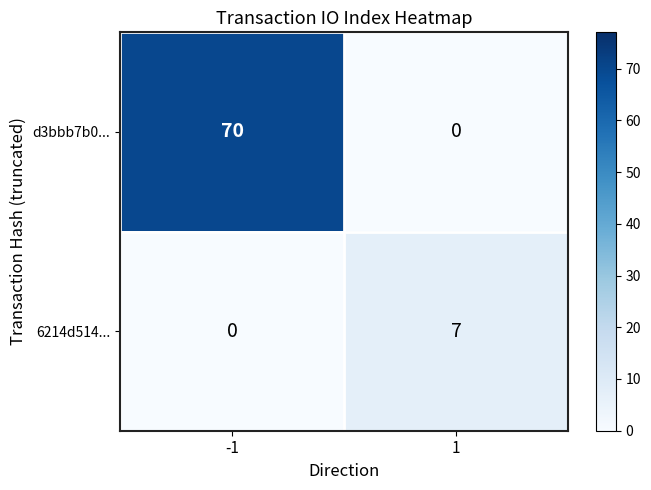

True or false: d3bbb7b0... has a value of -47 at 1.

False